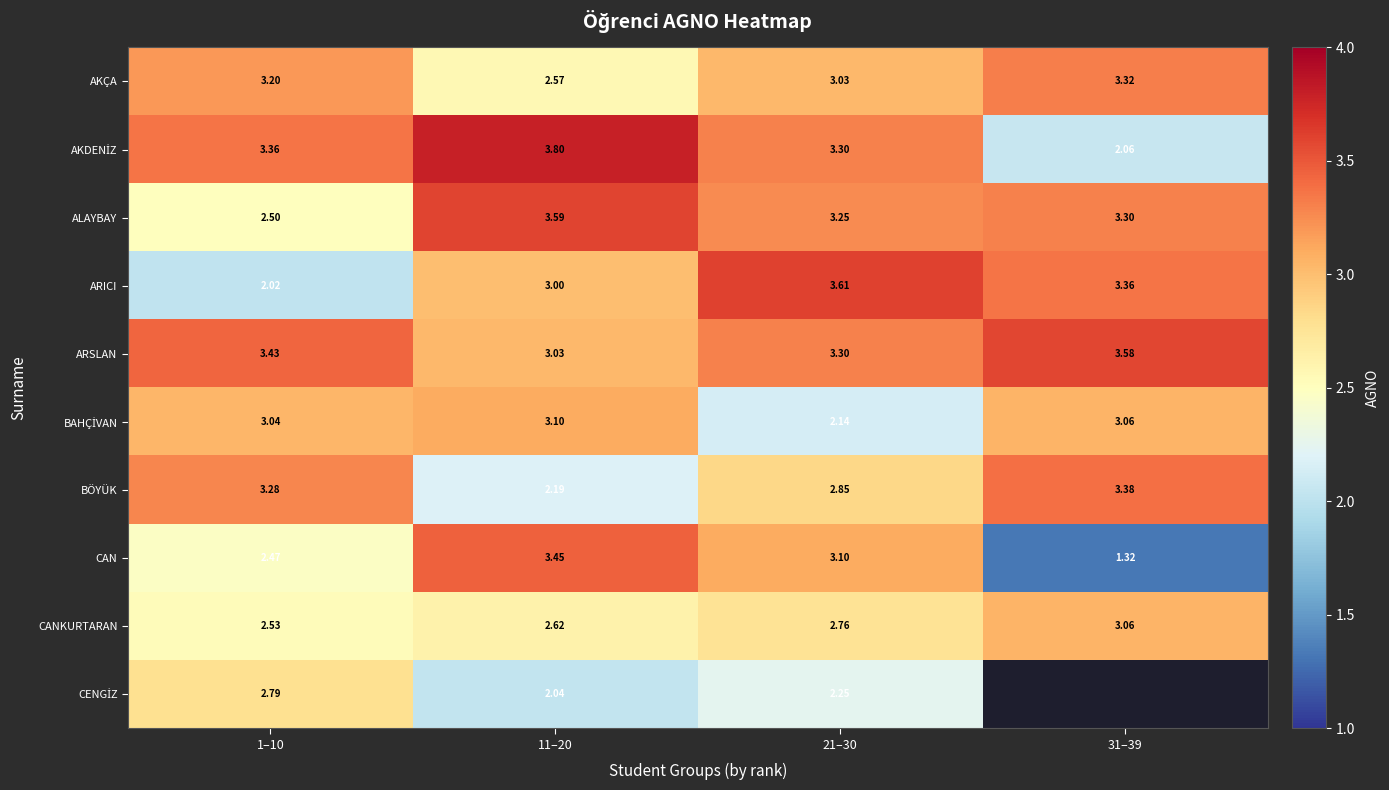

Is the value of ARSLAN at 1–10 greater than the value of AKÇA at 21–30?

Yes